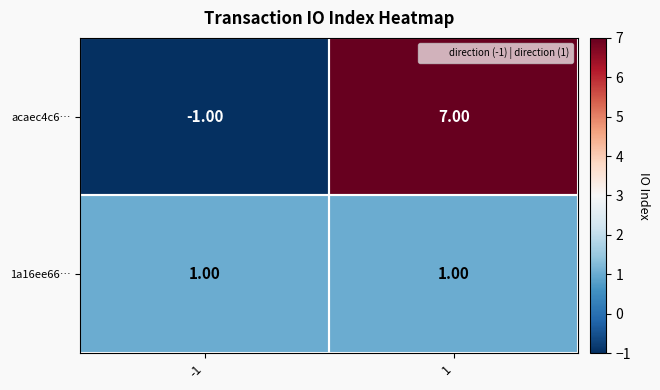

What is the total value across all series at 1?

8